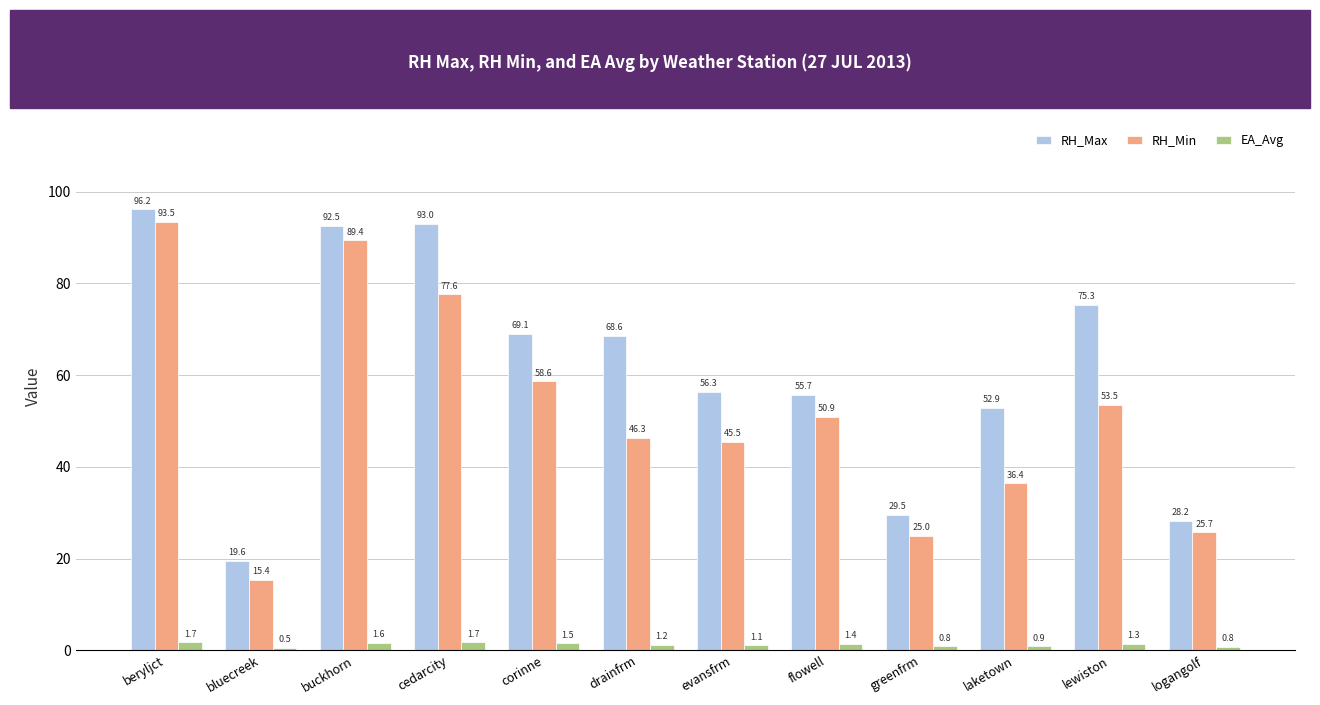

What is the sum of all RH_Max values?

736.8